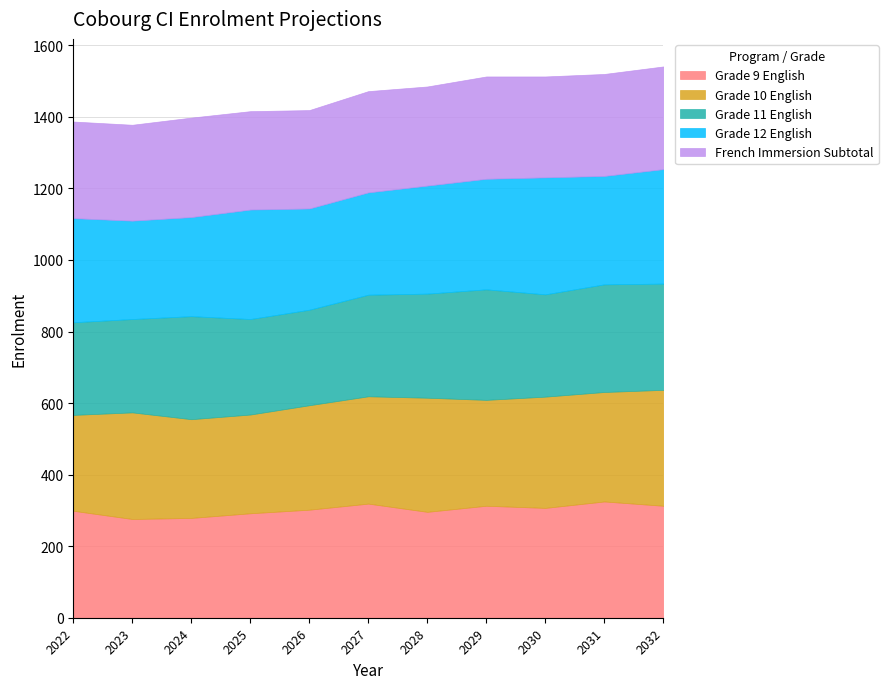

Between 2026 and 2031, which series saw the biggest shift?

Grade 11 English